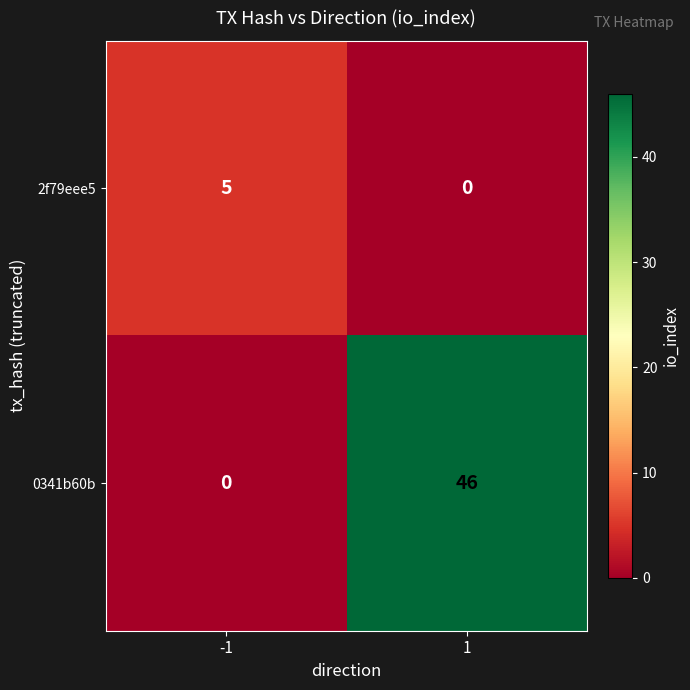

Reading left to right, list all the values displayed in this chart.

2f79eee5: 5	0
0341b60b: 0	46